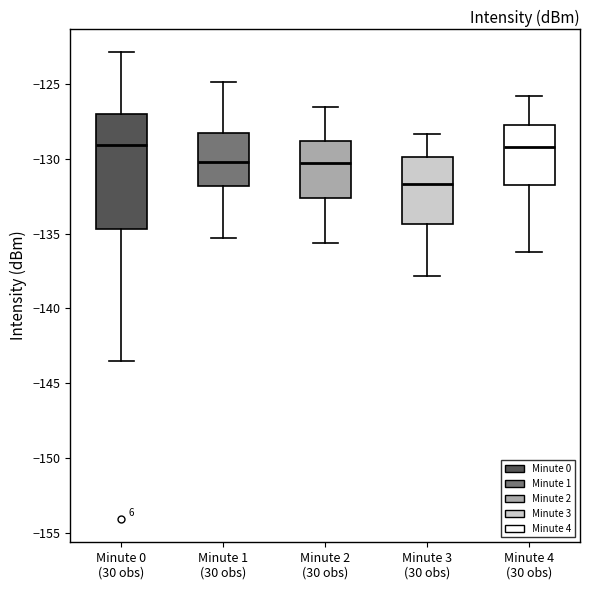

Reading left to right, transcribe this box plot: for each box, give where its median line is, the range the box spans, and where its two whiskers end, as read against the y-axis. The values are not printed on the chart, so give them approximately, as read against the axis.

Minute 0 (30 obs): median -129.0, box -134.5 to -127.0, whiskers -143.5 to -123.0
Minute 1 (30 obs): median -130.0, box -132.0 to -128.5, whiskers -135.5 to -125.0
Minute 2 (30 obs): median -130.0, box -132.5 to -129.0, whiskers -135.5 to -126.5
Minute 3 (30 obs): median -131.5, box -134.5 to -130.0, whiskers -138.0 to -128.5
Minute 4 (30 obs): median -129.0, box -131.5 to -127.5, whiskers -136.0 to -126.0